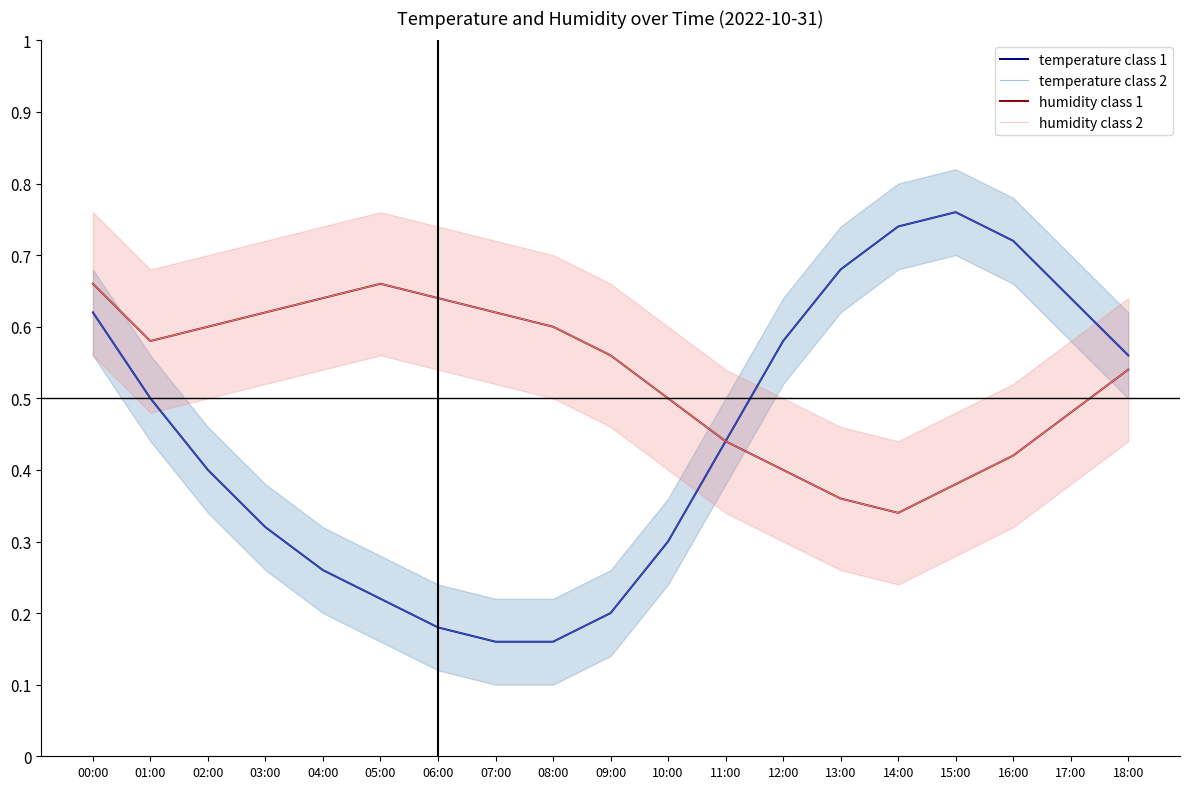

Which category has the highest value across all series?

15:00